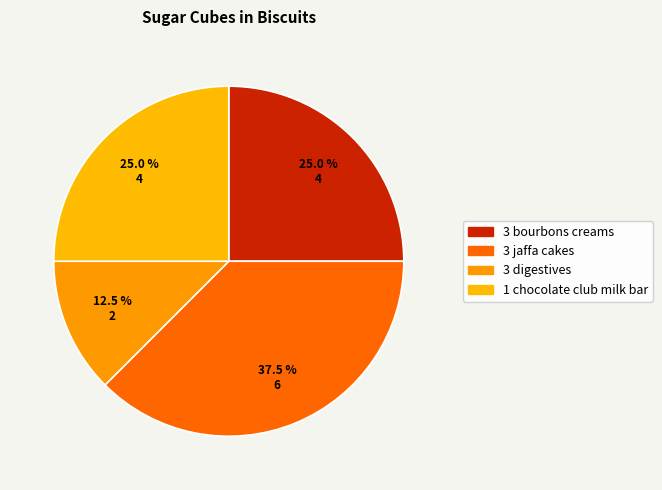

Which category has the smallest portion of the pie?

3 digestives